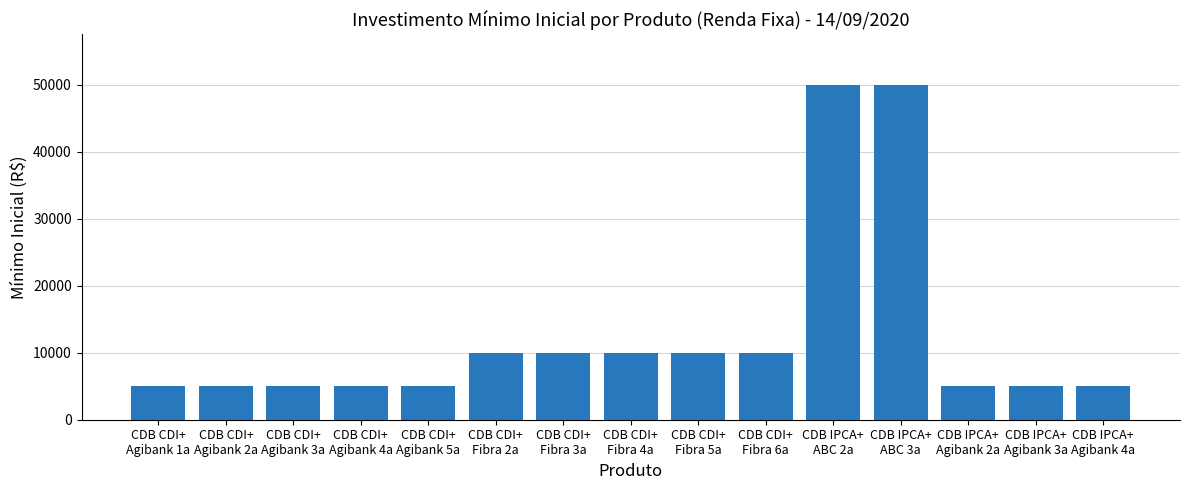

What is the minimum value shown in the chart?

5000